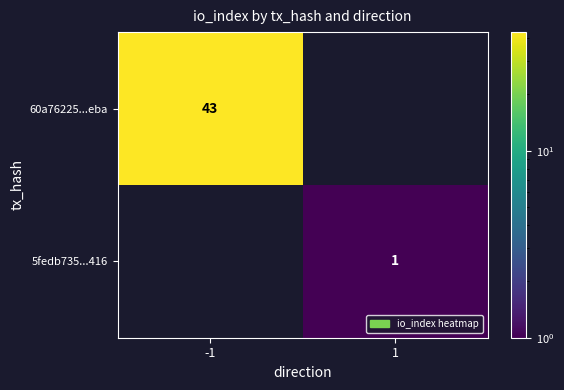

Is it true that 5fedb735...416 equals 1 at 1?

True